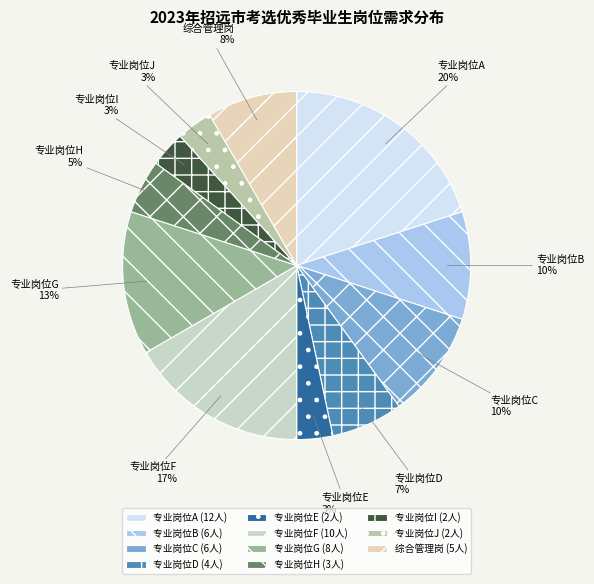

Is there any slice that represents more than half of the pie?

No